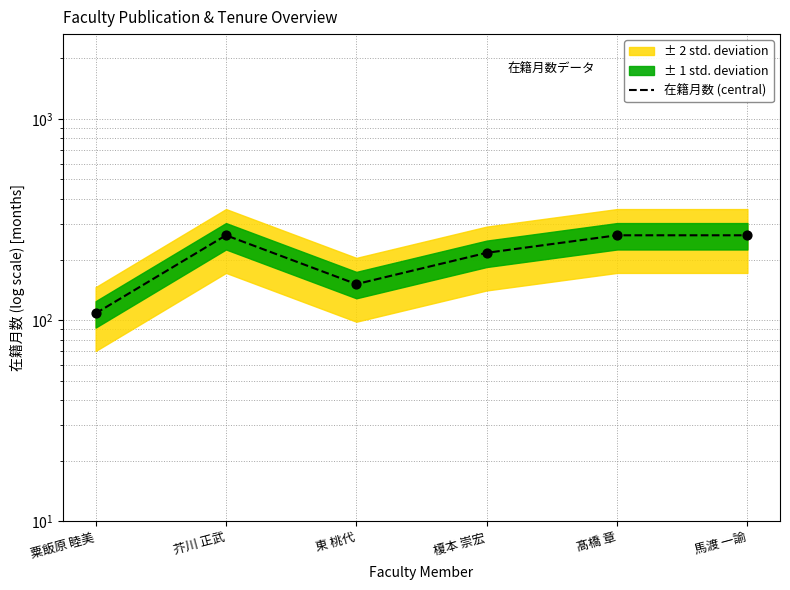

What is the change in value from 粟飯原 睦美 to 芥川 正武?

+156